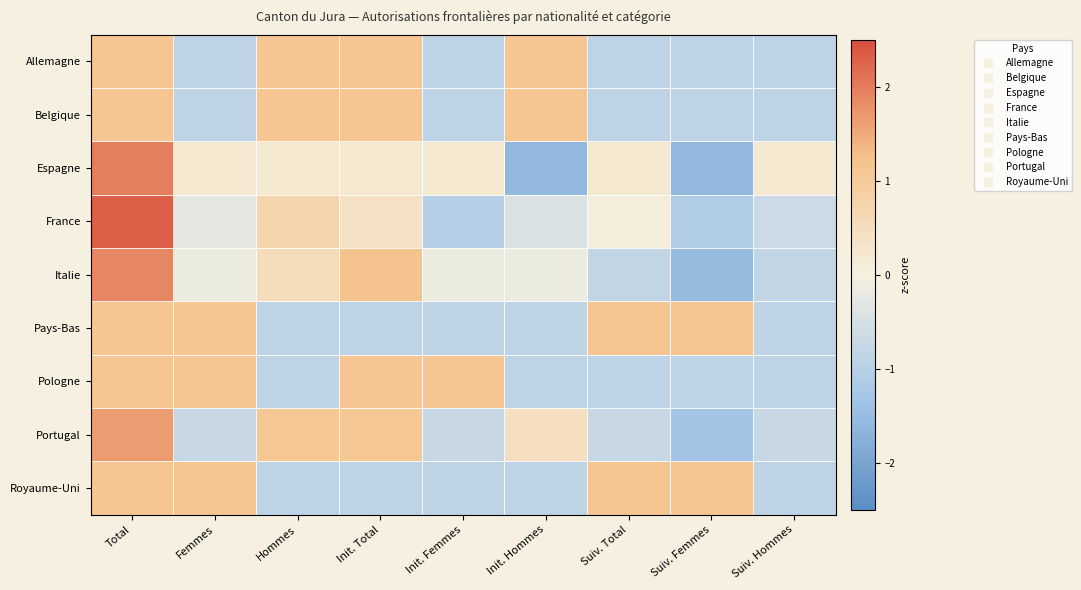

Between Suiv. Total and Femmes, which is larger?

Suiv. Total